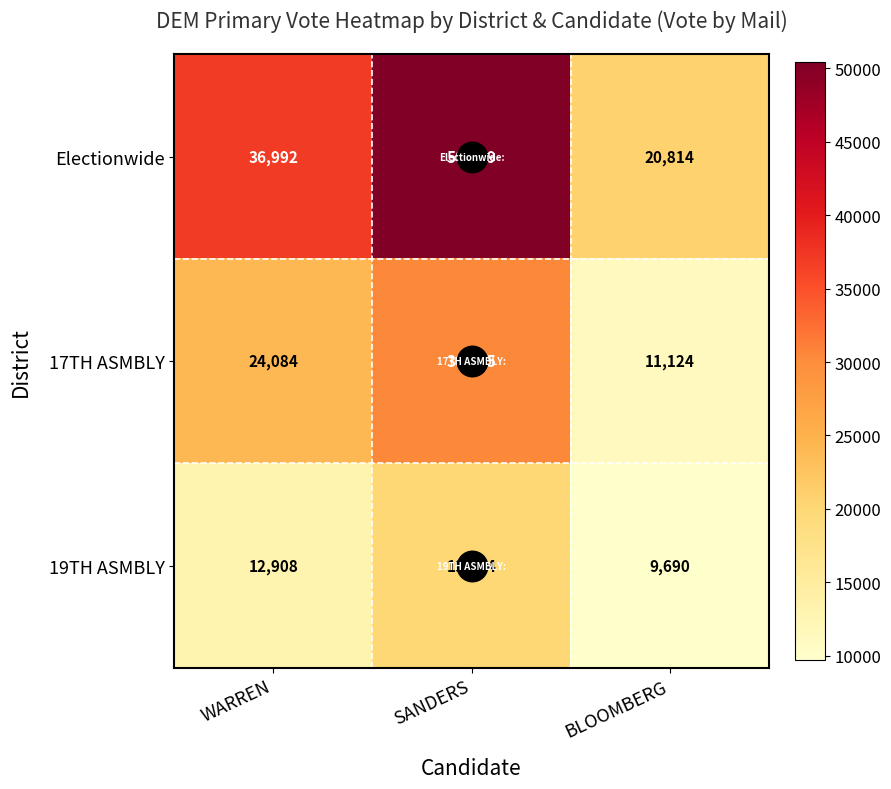

List the series in order of their overall mean, lowest first.

19TH ASMBLY, 17TH ASMBLY, Electionwide